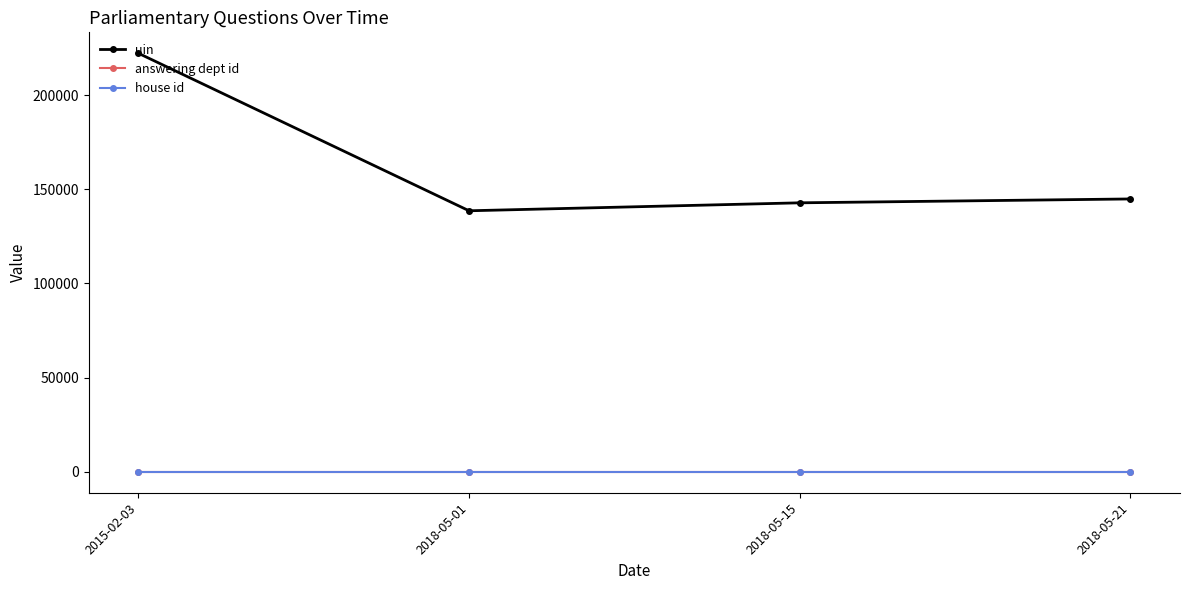

True or false: uin and house id intersect in this chart.

False